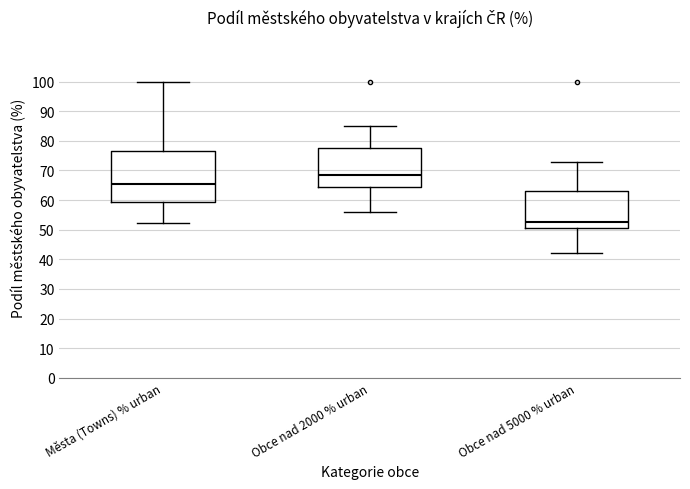

Which box has the highest median line?

Obce nad 2000 % urban